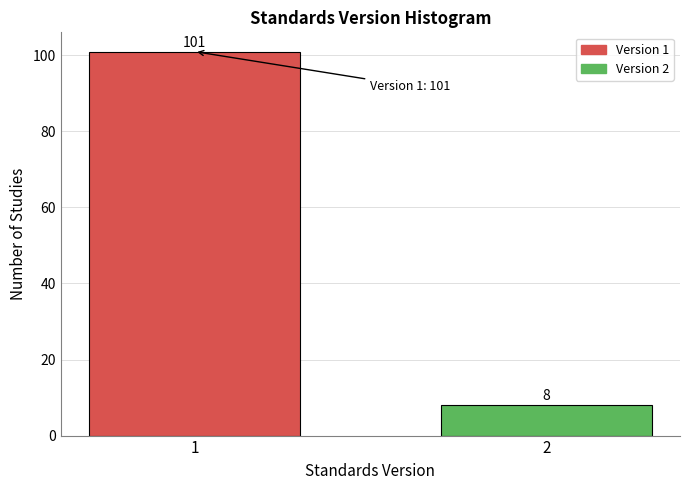

Reading left to right, what are all the values shown in this chart?

101	8